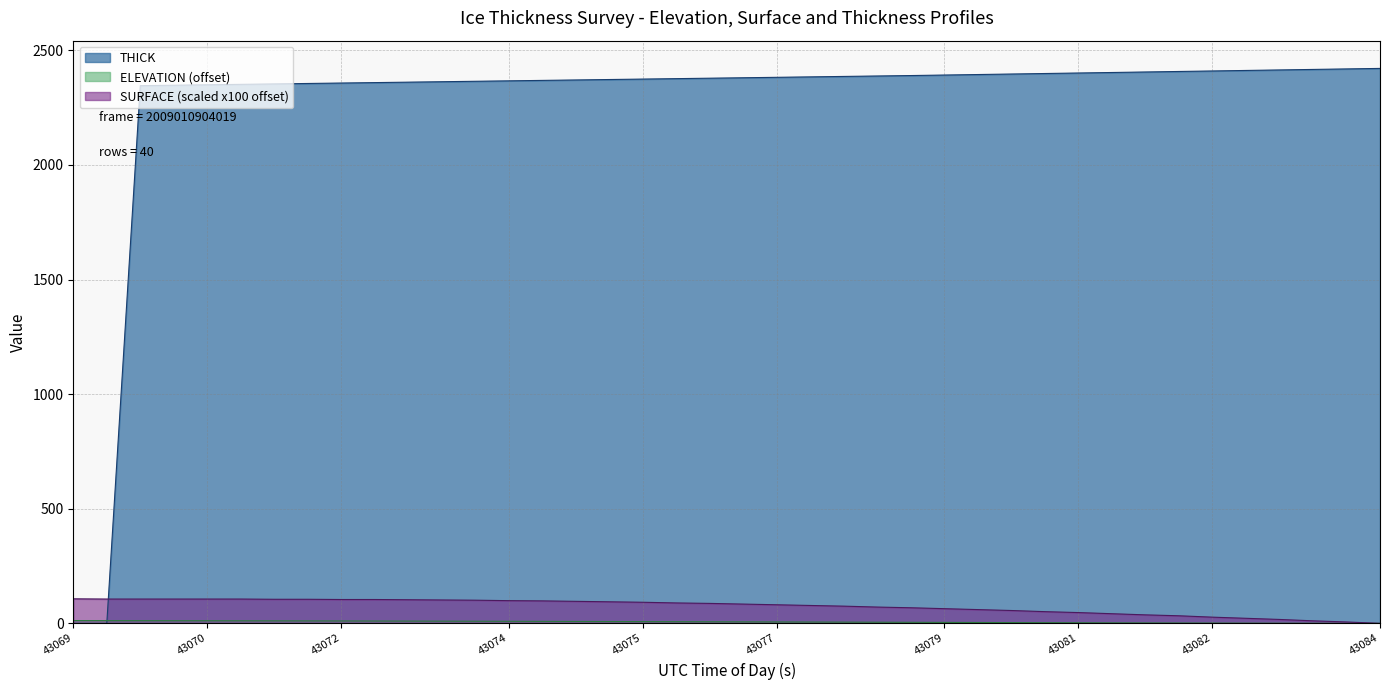

How many intersections are there between SURFACE and THICK?

1